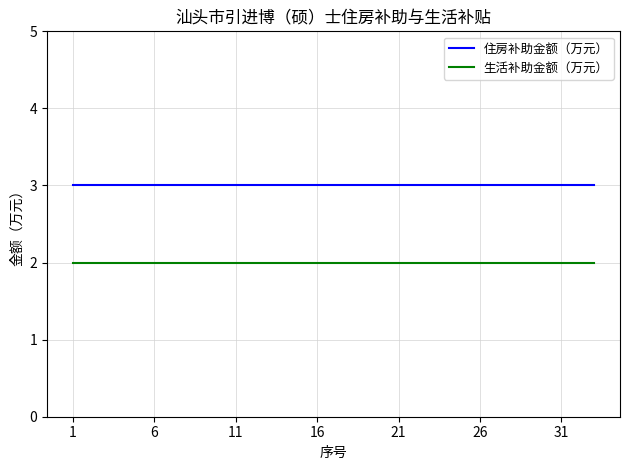

Rank the series by their maximum value, from highest to lowest.

住房补助金额（万元）, 生活补助金额（万元）